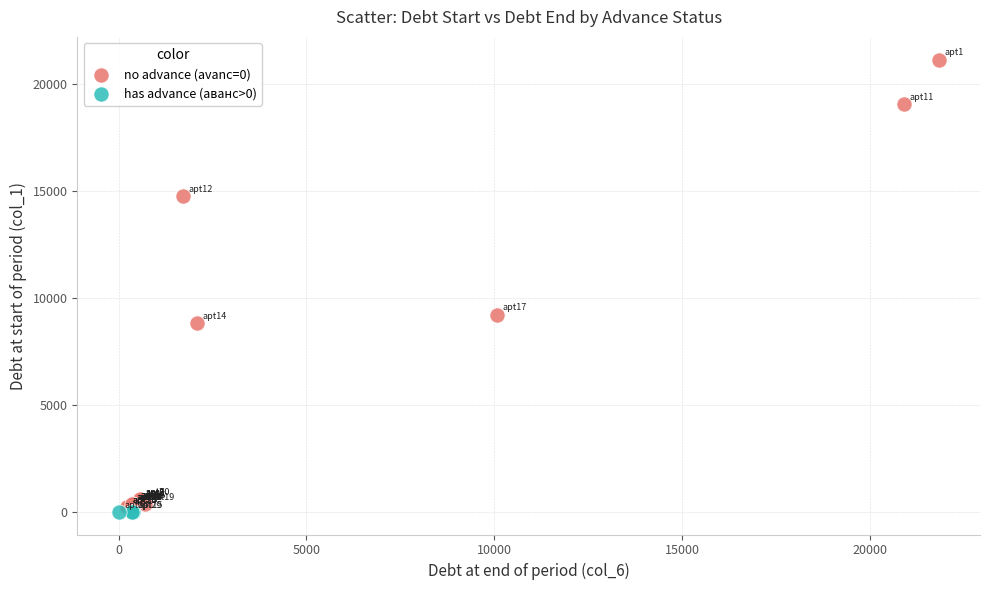

Which series reaches the maximum Y coordinate?

no advance (avanс=0)